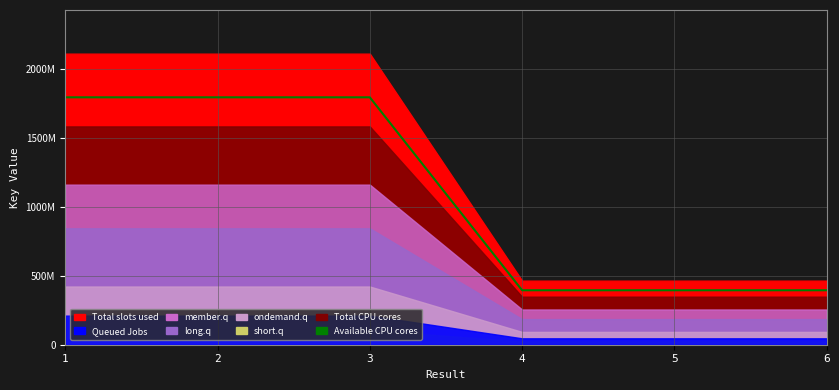

How many data points are above 1796133445?

3